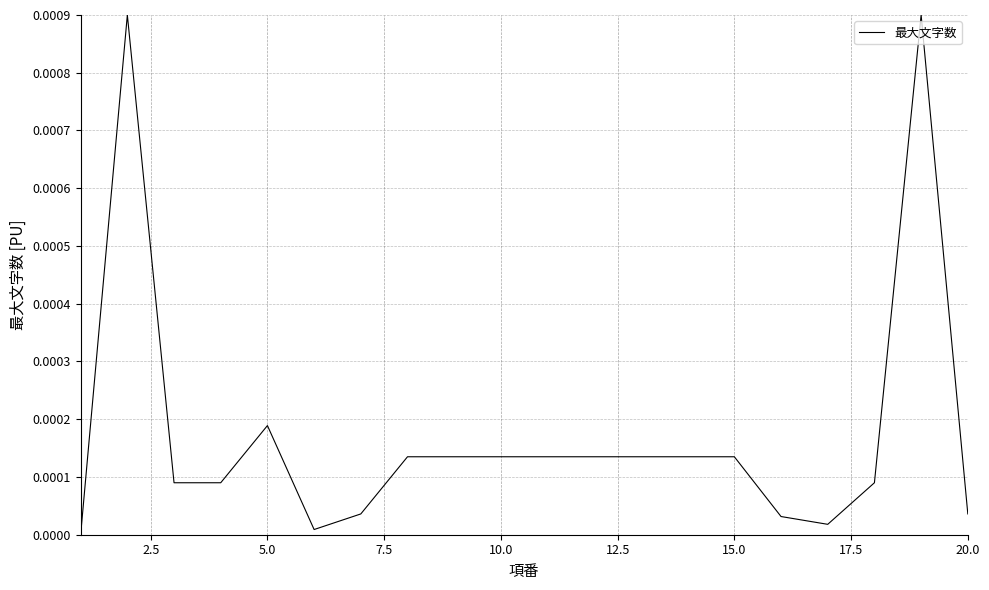

How many categories are shown in the chart?

20